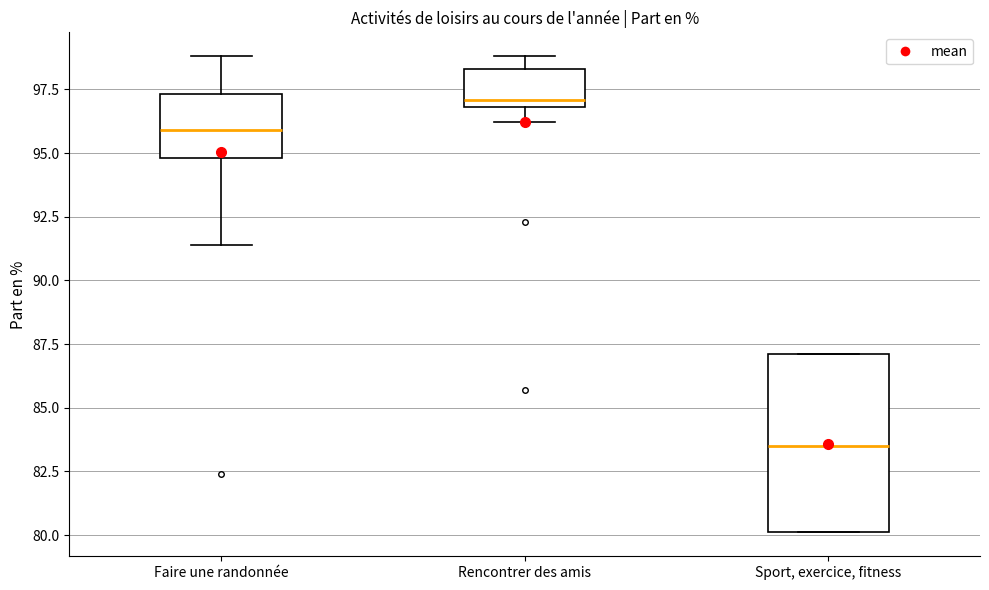

Which box is the tallest, from its lower edge to its upper edge?

Sport, exercice, fitness